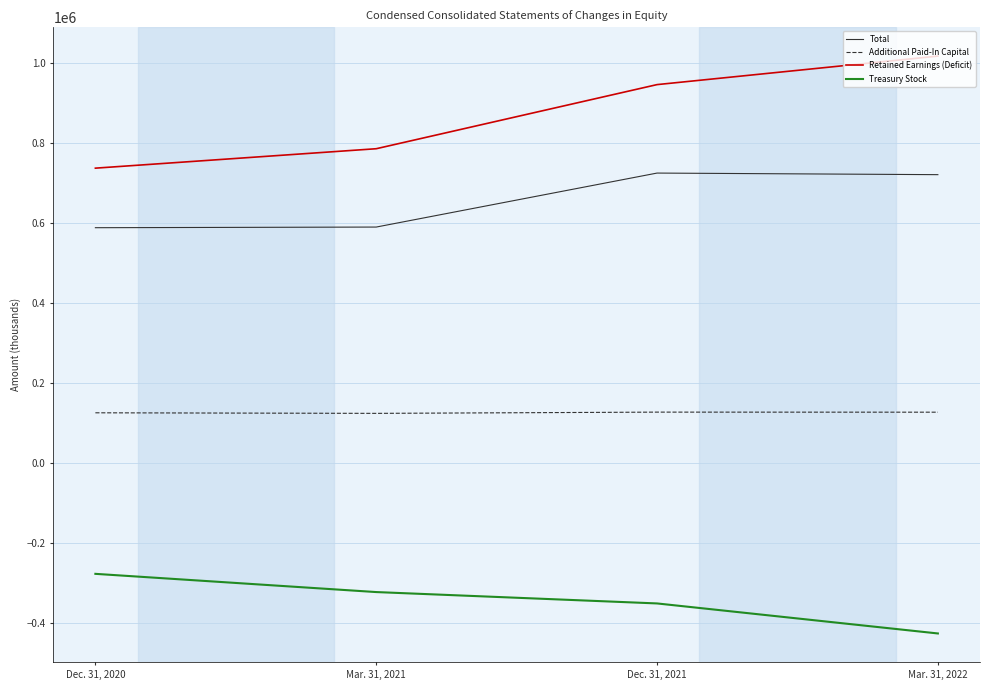

Which series has the widest spread of values?

Retained Earnings (Deficit)